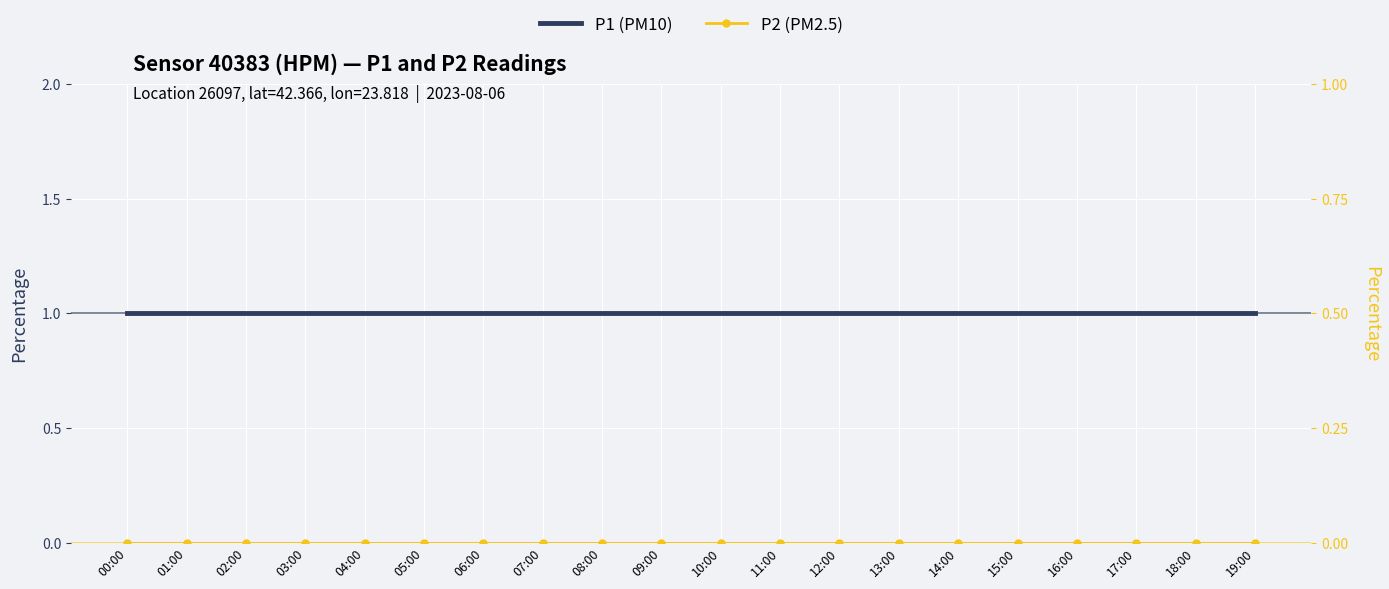

What is the total value across all series at 08:00?

1